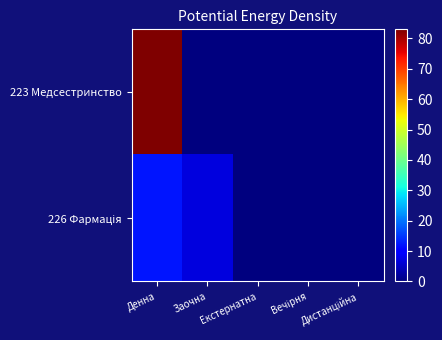

Between Екстернатна and Вечірня, which series saw the biggest shift?

223 Медсестринство